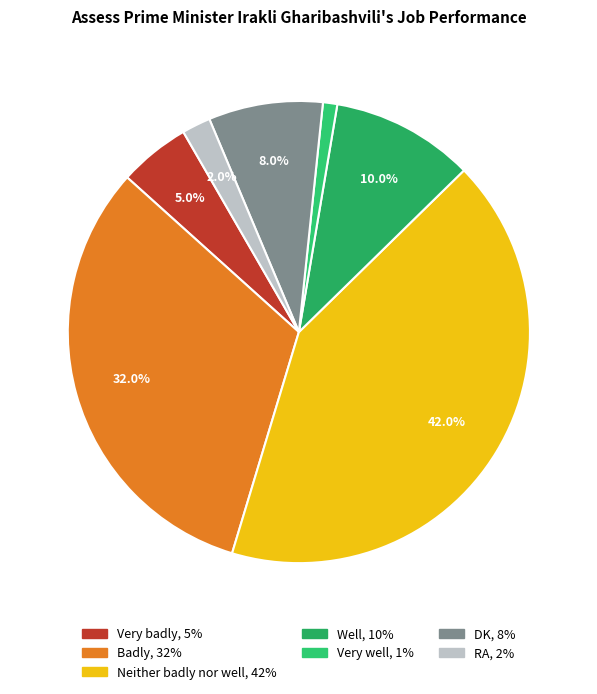

The Very badly slice represents 12% of the pie. True or false?

False